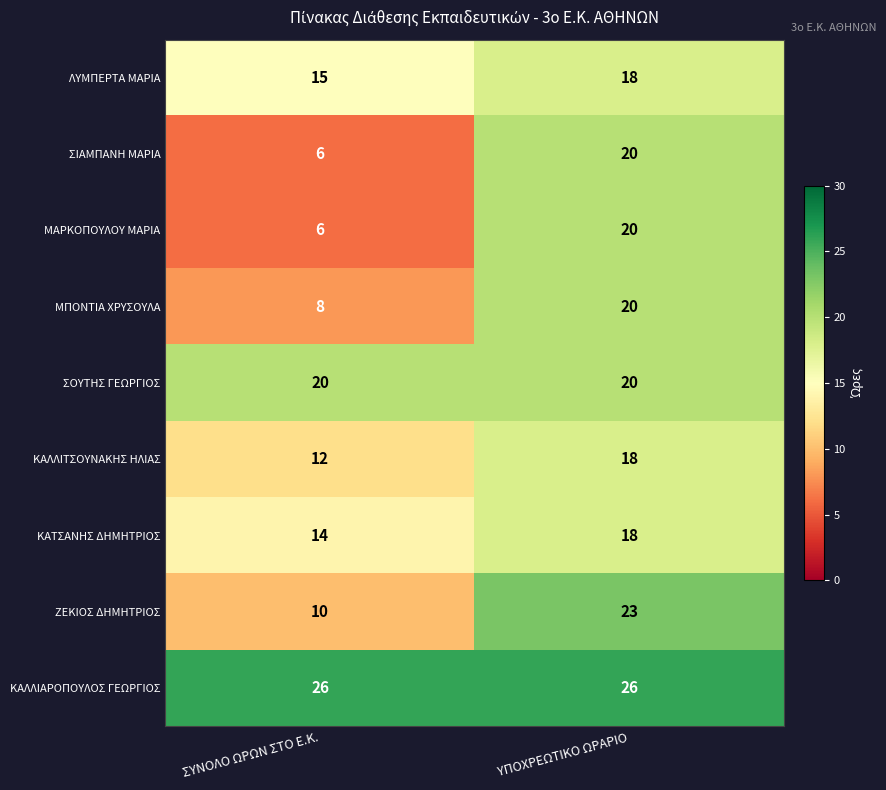

At which label is ΚΑΛΛΙΤΣΟΥΝΑΚΗΣ ΗΛΙΑΣ closest to 15?

ΣΥΝΟΛΟ ΩΡΩΝ ΣΤΟ Ε.Κ.